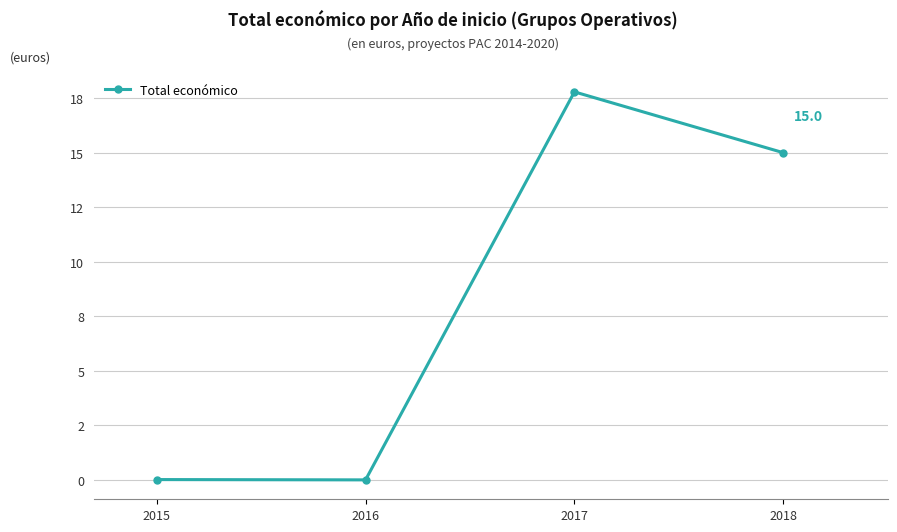

Which has a higher value, 2018 or 2016?

2018